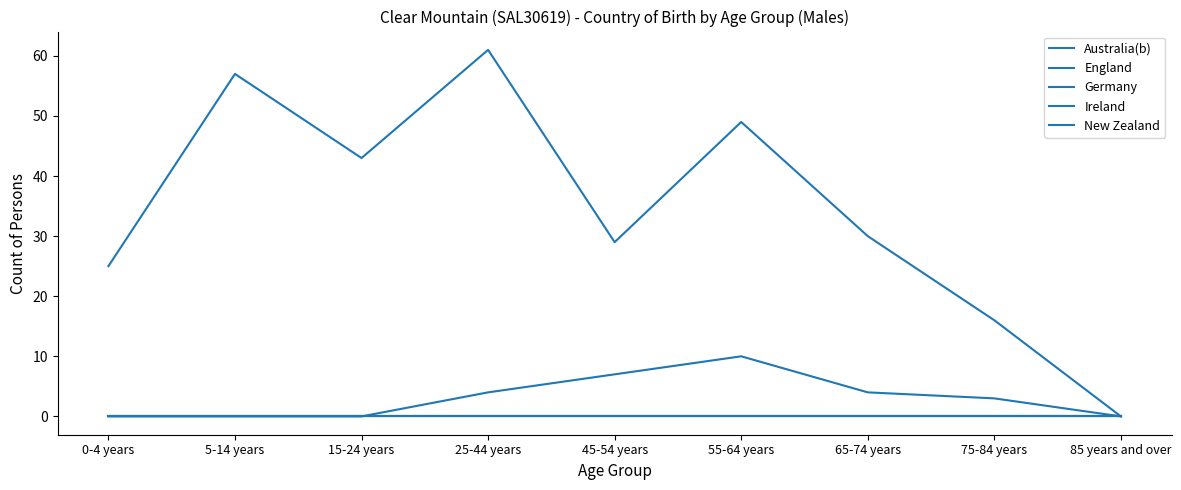

The value of Ireland at 65-74 years is 0. True or false?

True